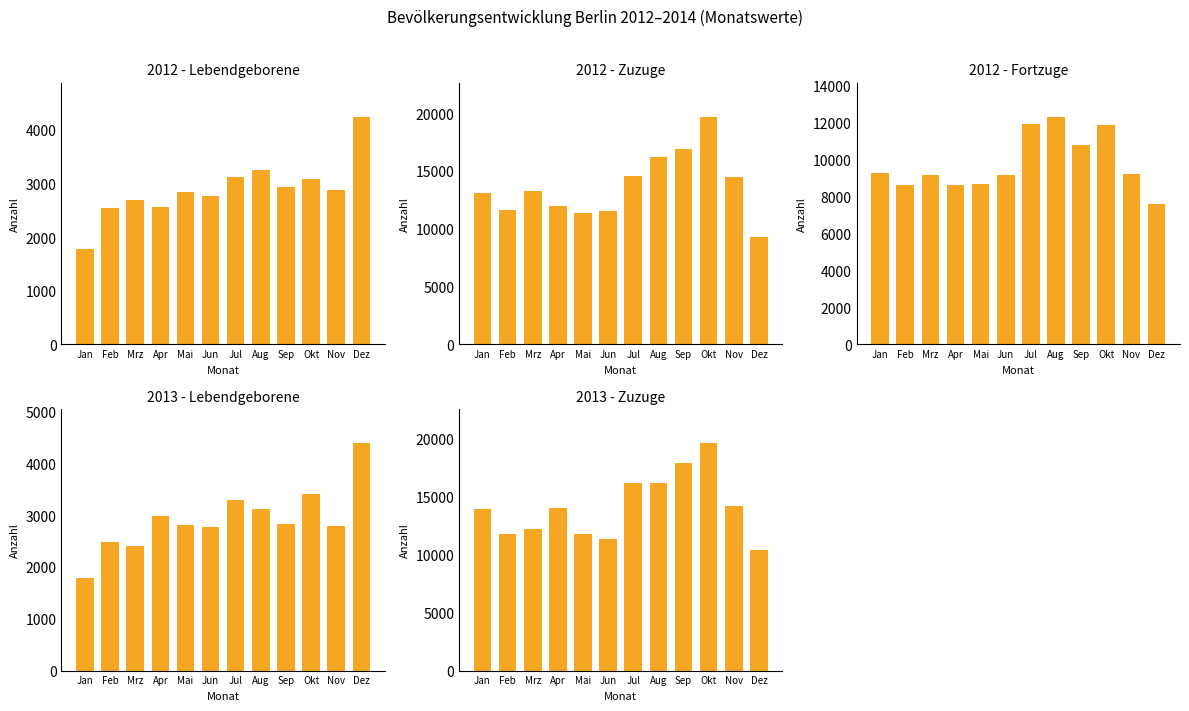

What is the difference between the 2013 - Lebendgeborene values at Feb and Jan?

693